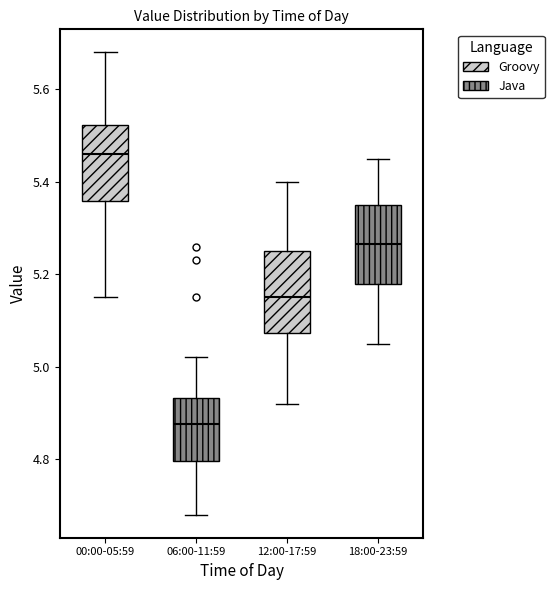

Where is the lower edge of the box for 12:00-17:59 on the y-axis? The values are not printed on the chart, so give them approximately, as read against the axis.

5.08